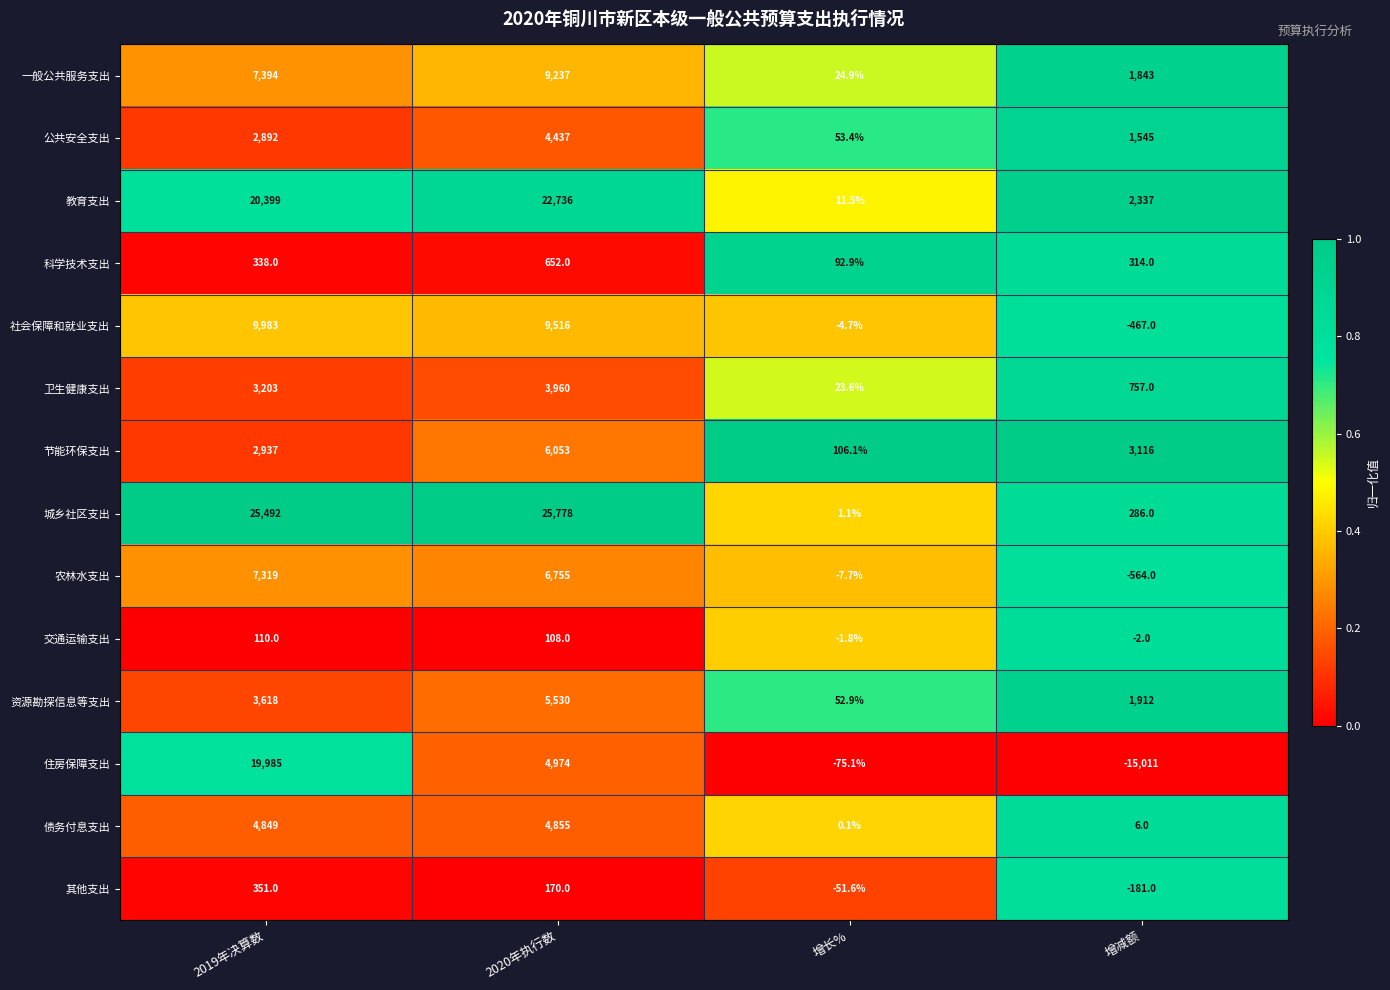

At which label is 交通运输支出 closest to 54?

2020年执行数